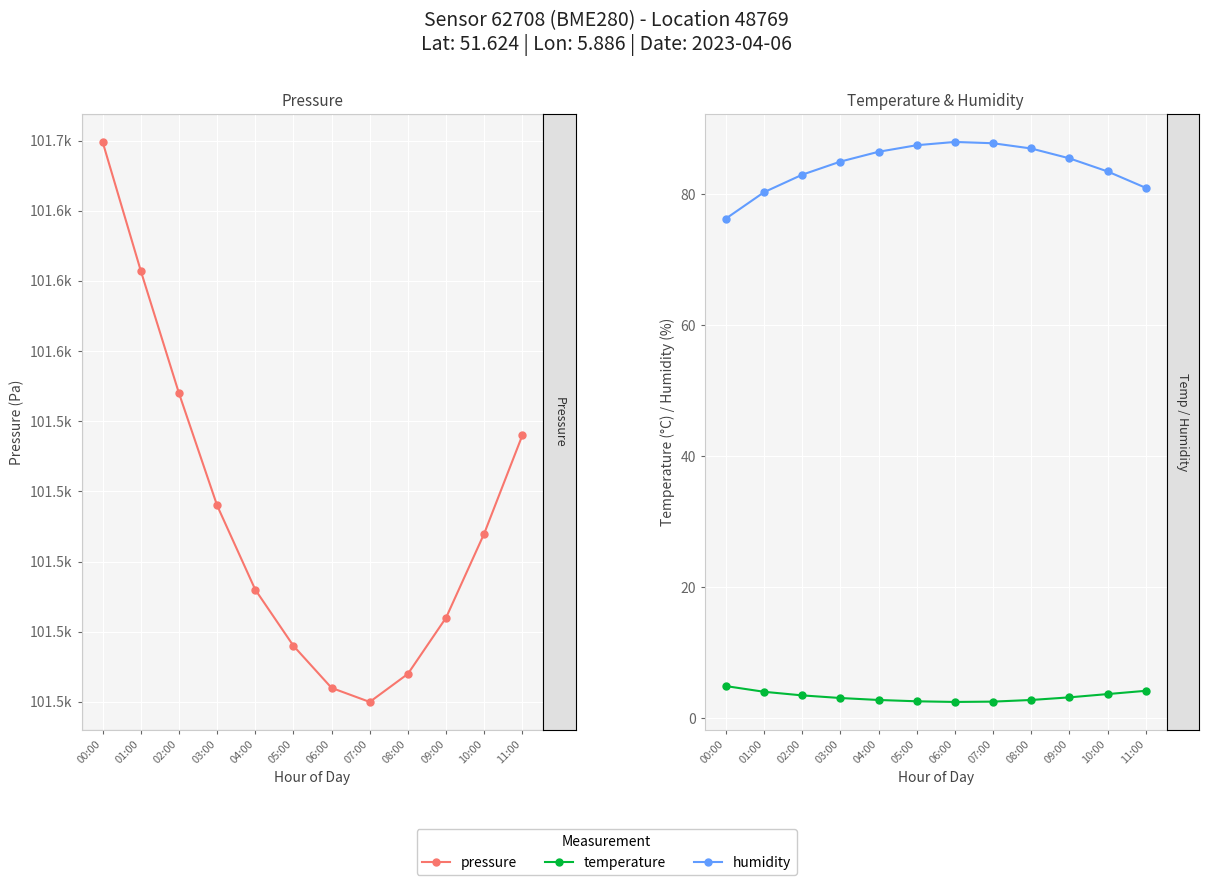

Between 02:00 and 06:00, which is larger?

02:00